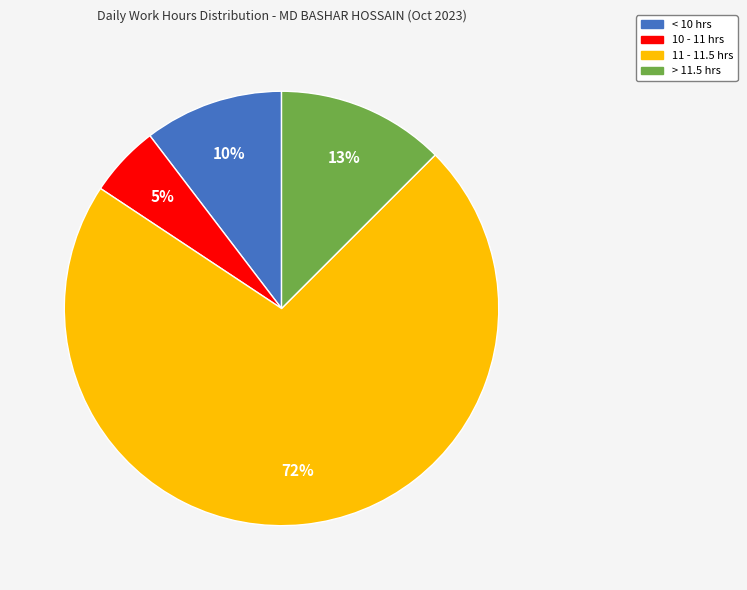

To the nearest percent, what portion does 11 - 11.5 hrs represent?

72%